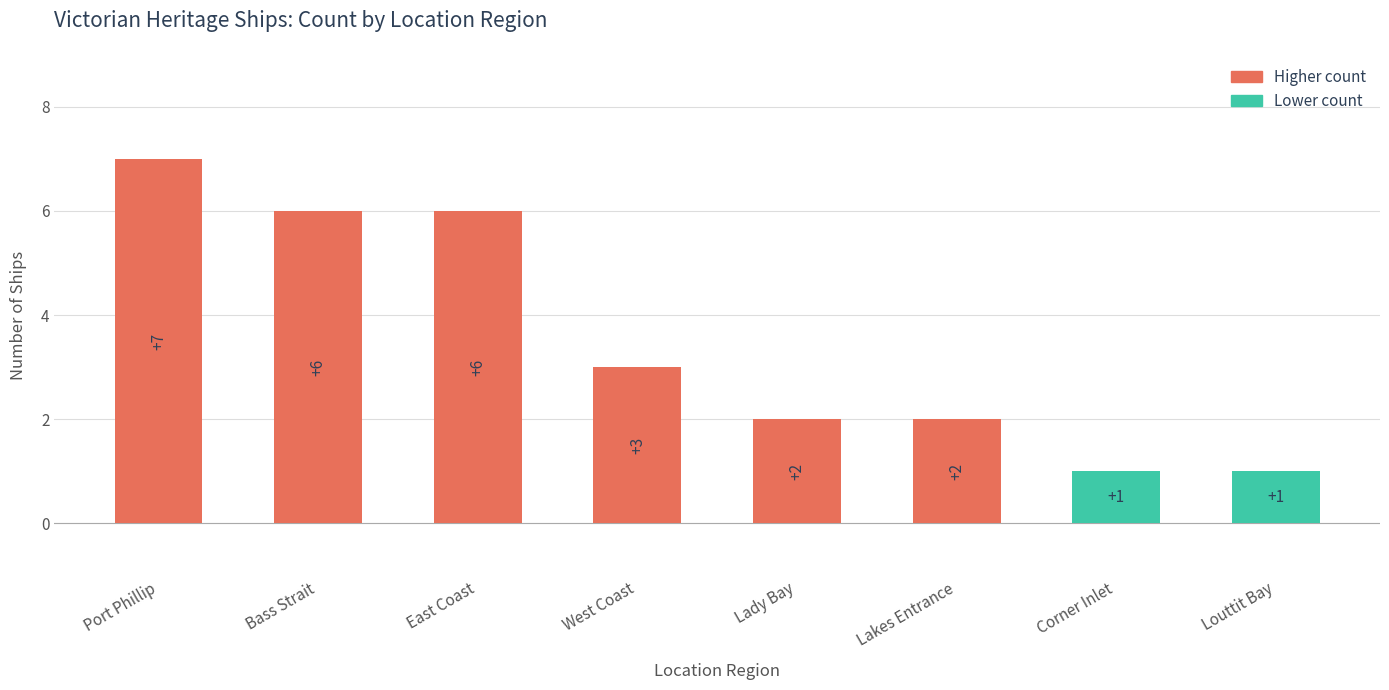

At which category does the chart reach its peak across all series?

Port Phillip